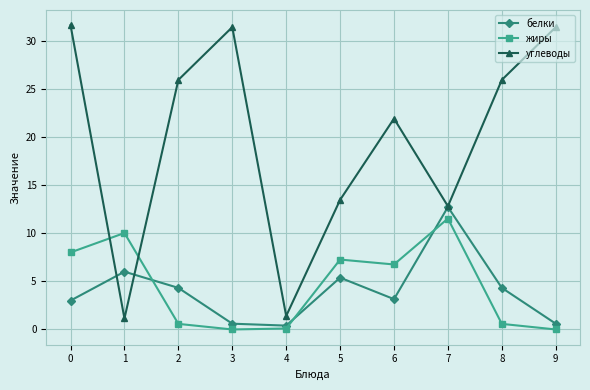

List the series in order of their peak value, highest first.

углеводы, белки, жиры